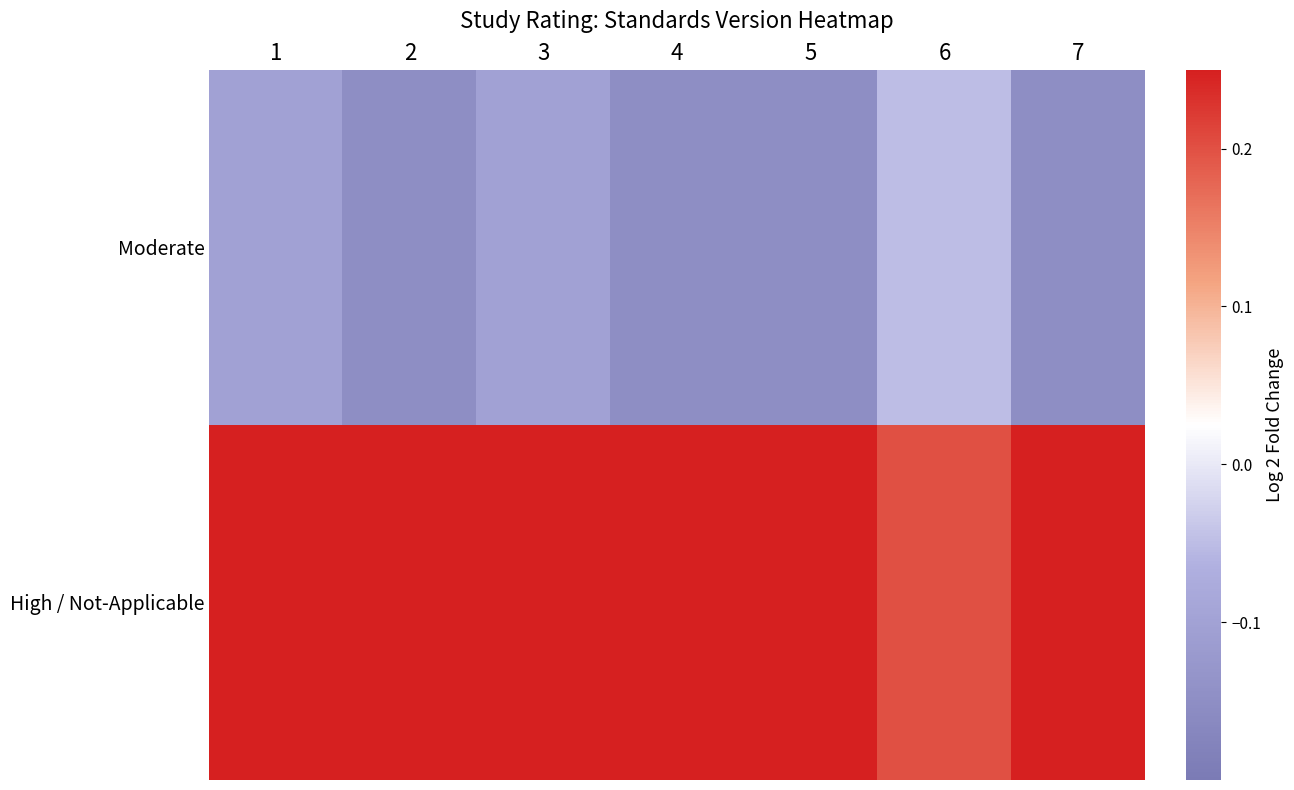

Which series has the largest range (max minus min)?

High / Not-Applicable